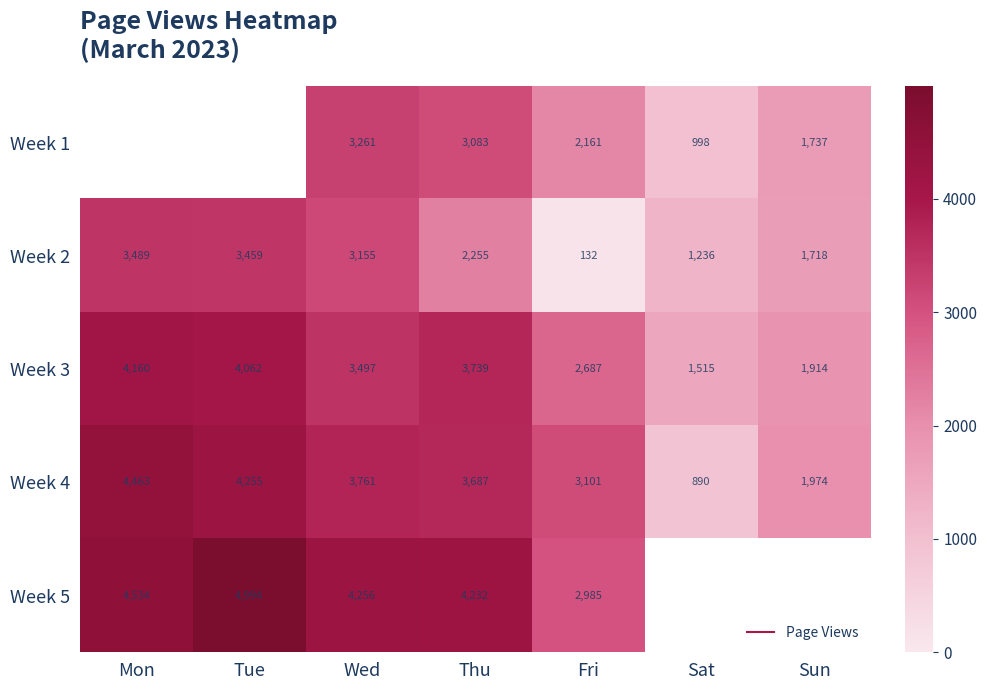

What is the difference between the Week 4 values at Wed and Fri?

660.0